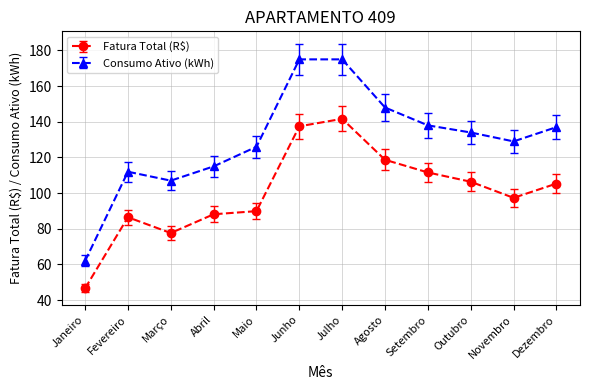

What is the value of the Fatura Total (R$) point at the 2nd from the left?

86.5